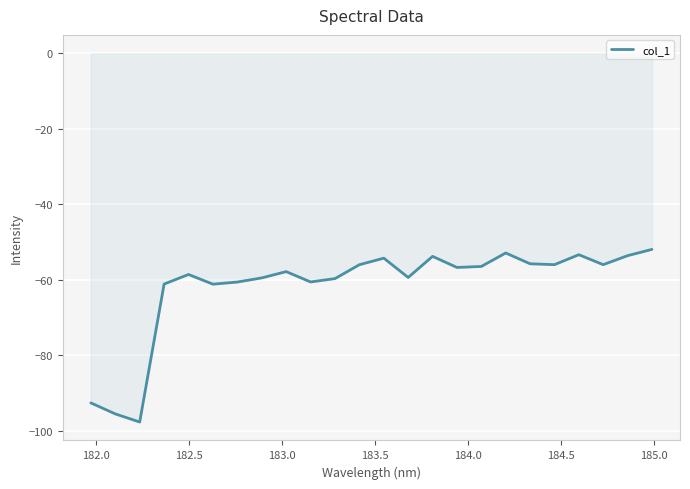

How many interior local peaks (higher than both neighbors) does the data have?

6